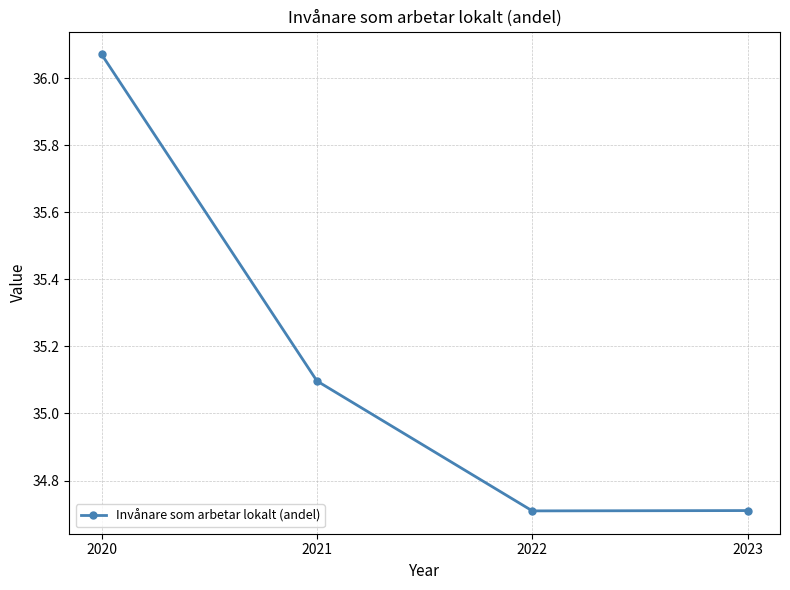

Where is the first local minimum?

2022